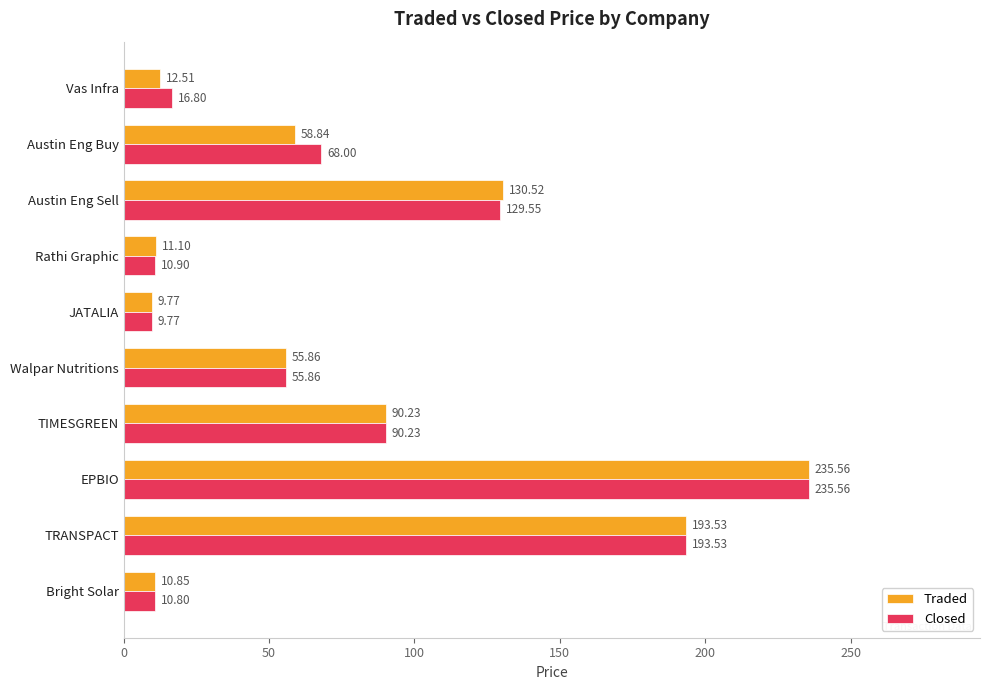

At which category does the chart reach its peak across all series?

EPBIO